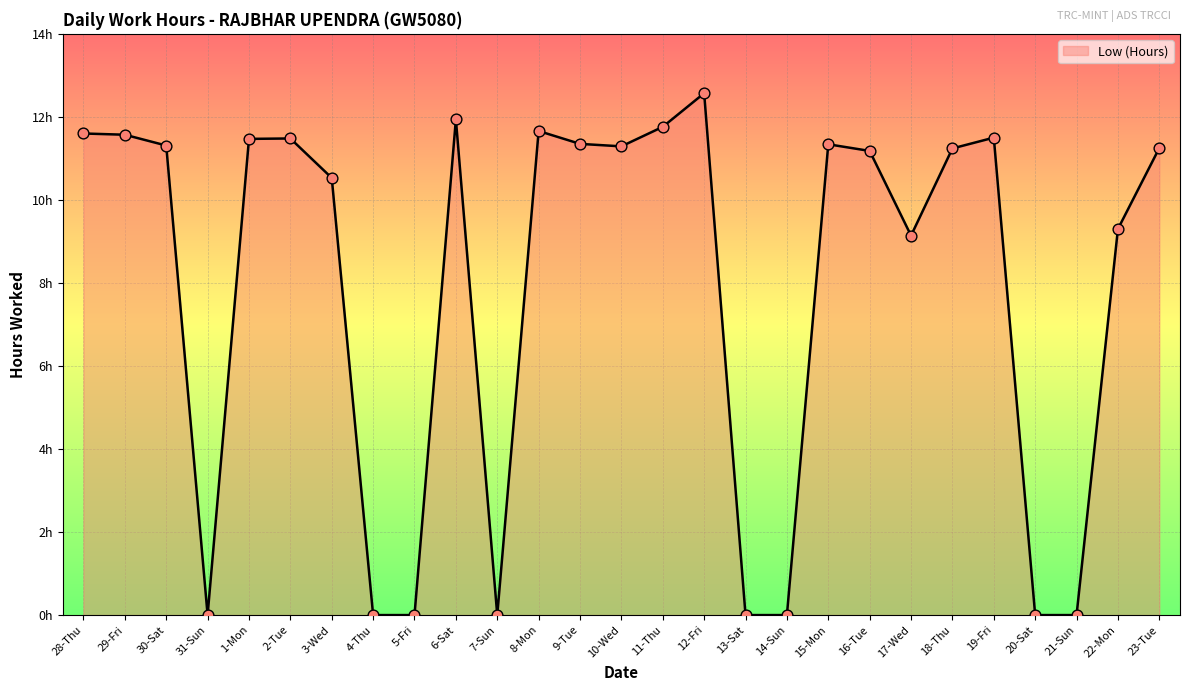

Which has a higher value, 5-Fri or 4-Thu?

5-Fri